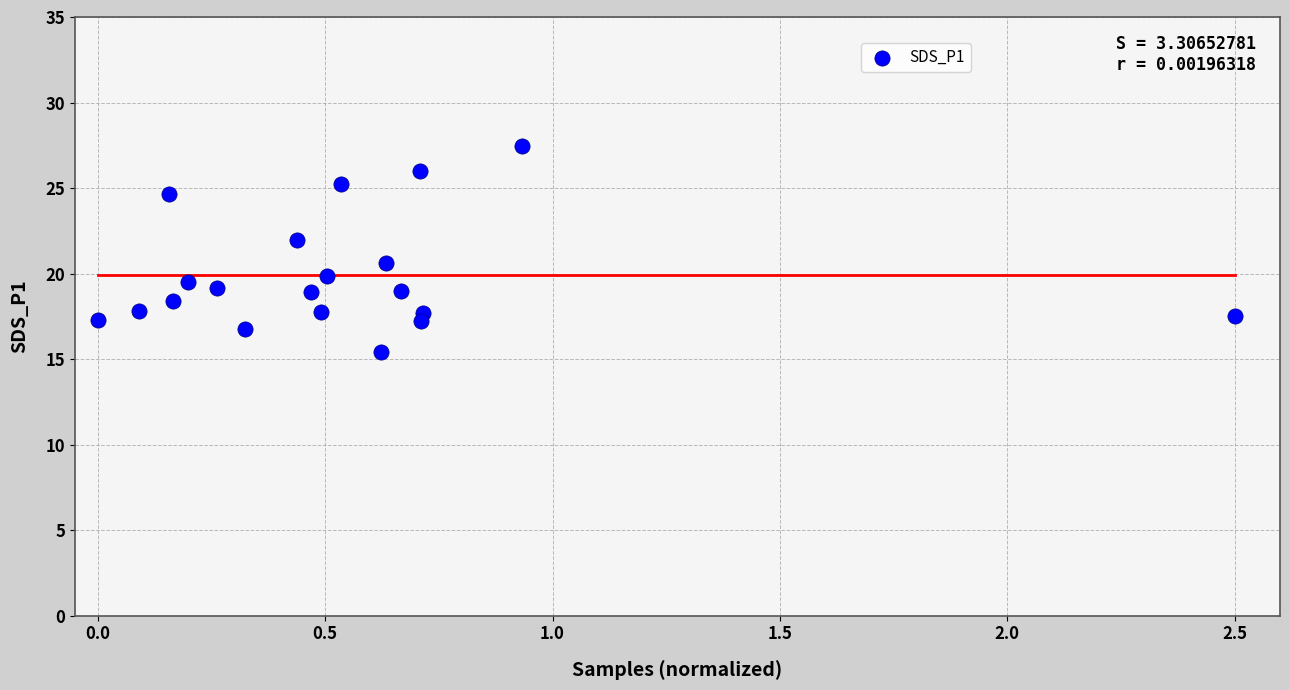

What Y value in the scatter plot is closest to 21?

20.6